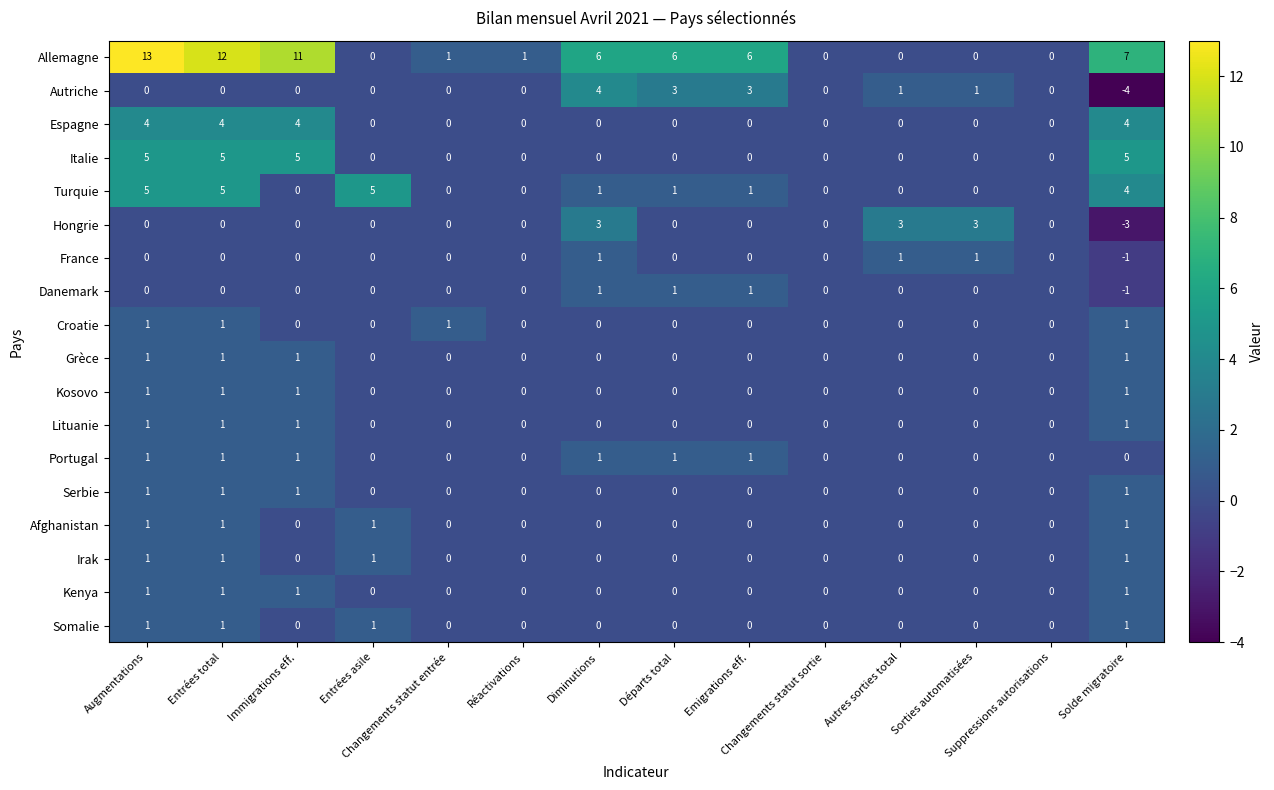

What is the spread (max minus min) of values at Sorties automatisées?

3